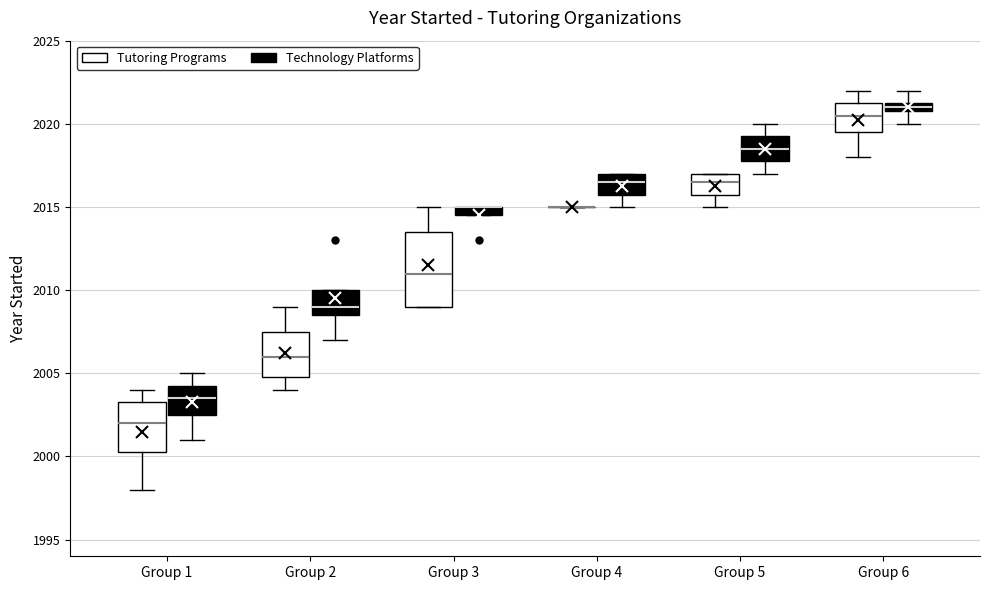

Where does the median line of the box for Group 2 (Tutoring Programs) sit on the y-axis? The values are not printed on the chart, so give them approximately, as read against the axis.

2006.0